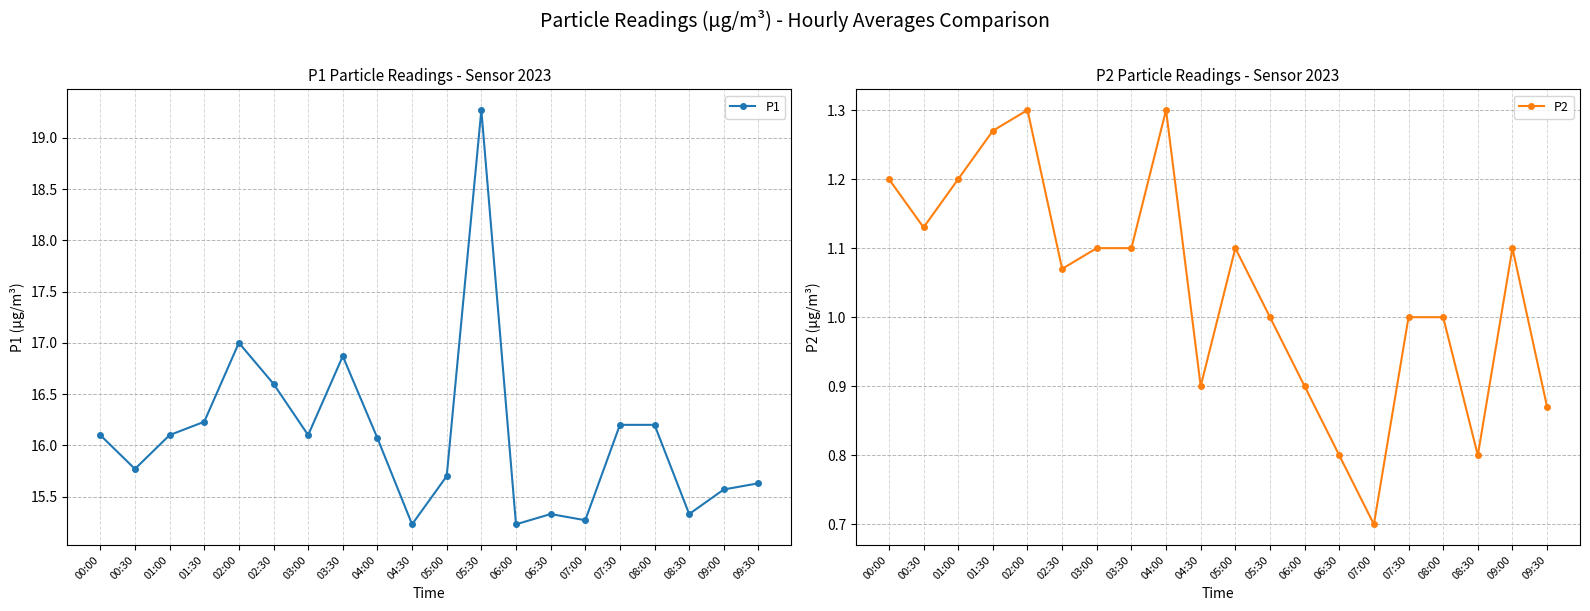

What is the greatest value displayed?

19.3